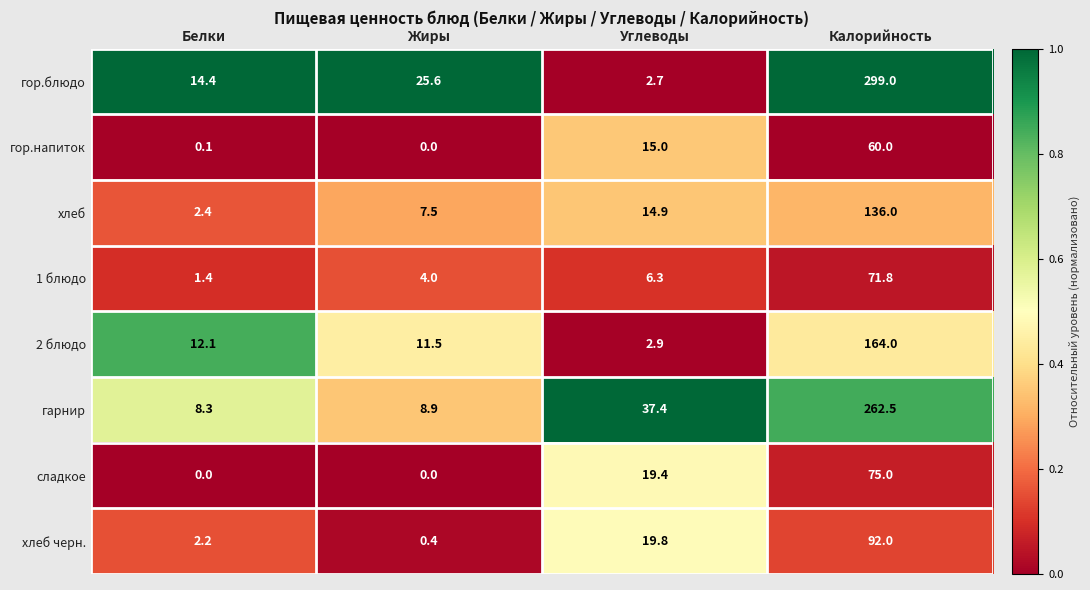

At how many categories does at least one series exceed 0?

4